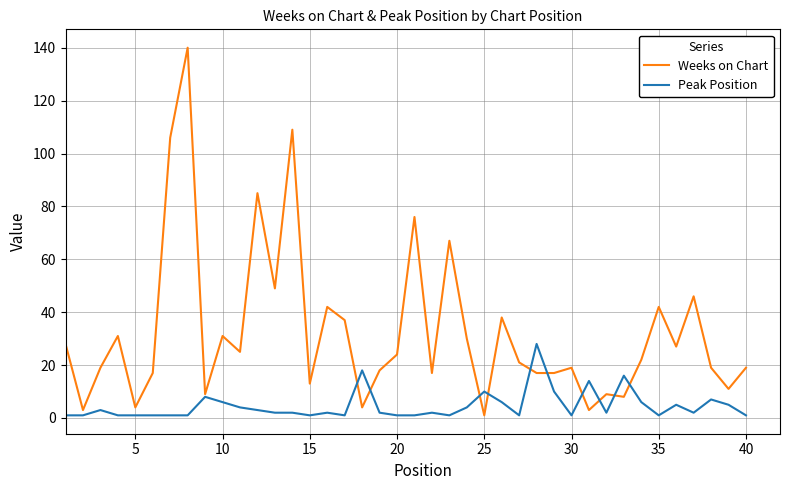

Which series has the largest total across all categories?

Weeks on Chart